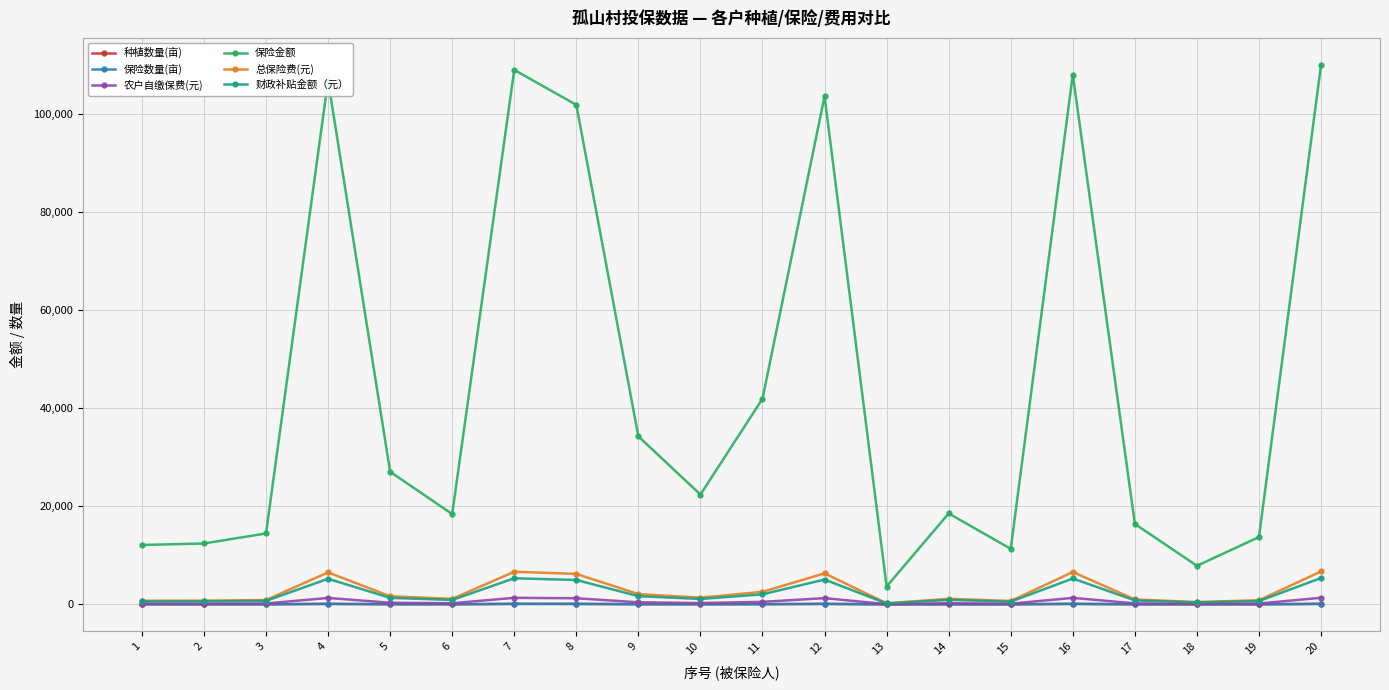

Reading left to right, list all the values displayed in this chart.

种植数量(亩): 1=10.8	2=11.1	3=12.9	4=95.4	5=24.1	6=16.4	7=97.3	8=90.9	9=30.6	10=20.0	11=37.4	12=92.5	13=3.2	14=16.6	15=10.1	16=96.5	17=14.6	18=7.0	19=12.2	20=98.2
保险数量(亩): 1=10.8	2=11.1	3=12.9	4=95.4	5=24.1	6=16.4	7=97.3	8=90.9	9=30.6	10=20.0	11=37.4	12=92.5	13=3.2	14=16.6	15=10.1	16=96.5	17=14.6	18=7.0	19=12.2	20=98.2
农户自缴保费(元): 1=147.7	2=151.4	3=176.4	4=1303.5	5=329.8	6=224.6	7=1329.5	8=1242.6	9=417.8	10=273.1	11=511.4	12=1264.1	13=44.4	14=226.1	15=138.1	16=1317.9	17=200.0	18=95.9	19=167.4	20=1342.1
保险金额: 1=12107.2	2=12409.6	3=14459.2	4=106848.0	5=27036.8	6=18412.8	7=108976.0	8=101852.8	9=34249.6	10=22388.8	11=41921.6	12=103611.2	13=3640.0	14=18536.0	15=11323.2	16=108024.0	17=16396.8	18=7862.4	19=13720.0	20=110006.4
总保险费(元): 1=738.5	2=757.0	3=882.0	4=6517.7	5=1649.2	6=1123.2	7=6647.5	8=6213.0	9=2089.2	10=1365.7	11=2557.2	12=6320.3	13=222.0	14=1130.7	15=690.7	16=6589.5	17=1000.2	18=479.6	19=836.9	20=6710.4
财政补贴金额（元）: 1=590.8	2=605.6	3=705.6	4=5214.2	5=1319.4	6=898.5	7=5318.0	8=4970.4	9=1671.4	10=1092.6	11=2045.8	12=5056.2	13=177.6	14=904.6	15=552.6	16=5271.6	17=800.2	18=383.7	19=669.5	20=5368.3